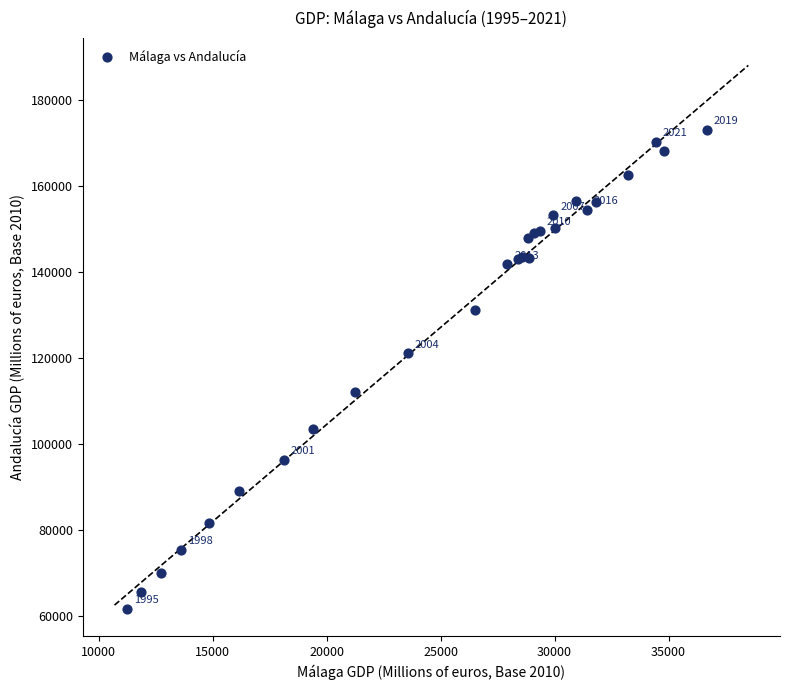

What Y value in the scatter plot is closest to 117329?

121064.7